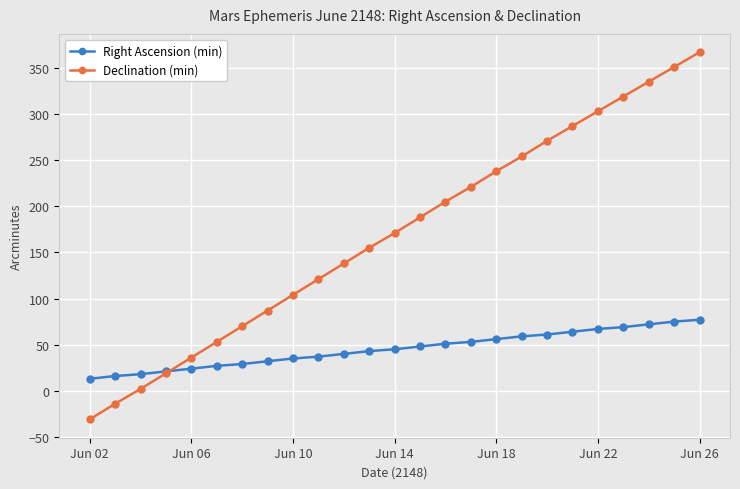

What is the difference between the maximum and minimum values in the Right Ascension (min) series?

64